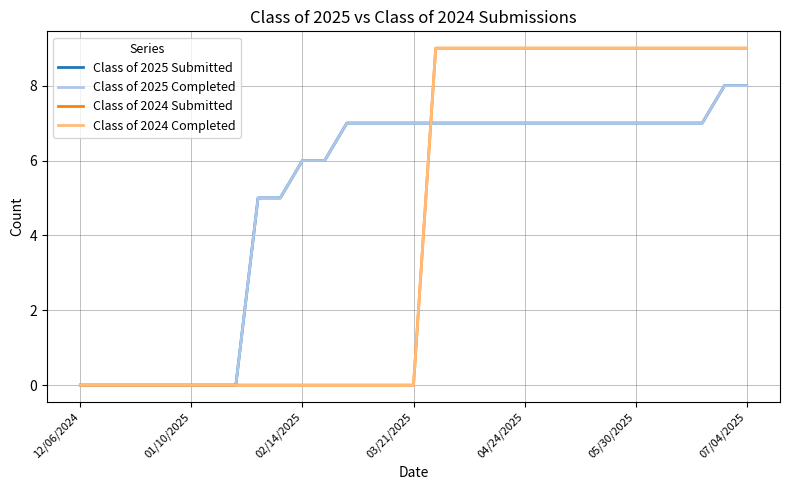

True or false: Class of 2025 Submitted and Class of 2024 Completed cross at least once.

True